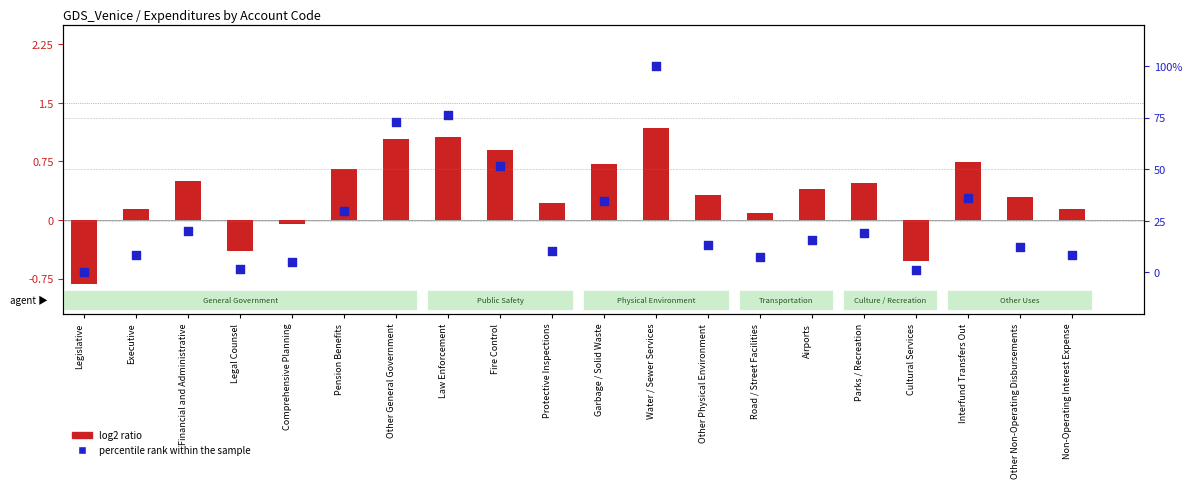

At which category is the sum across all series the highest?

Water / Sewer Services